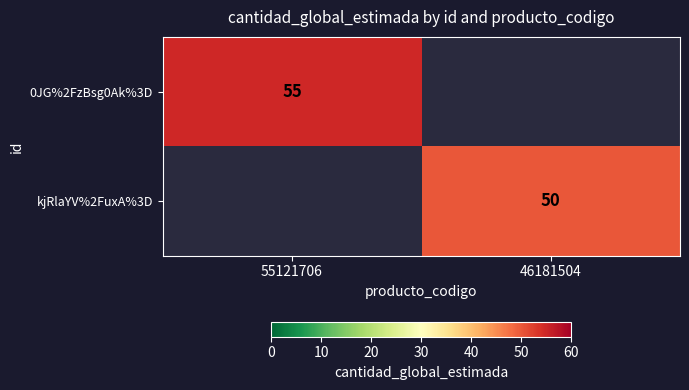

True or false: kjRlaYV%2FuxA%3D has a value of 50 at 46181504.

True